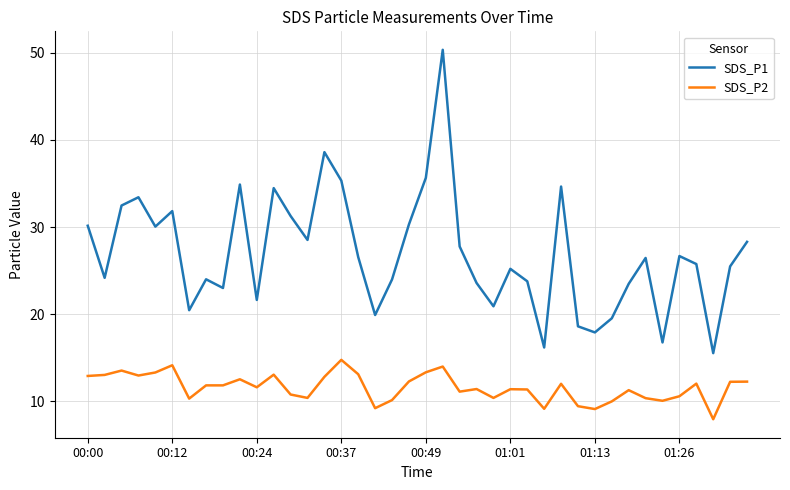

True or false: SDS_P2 and SDS_P1 intersect in this chart.

False